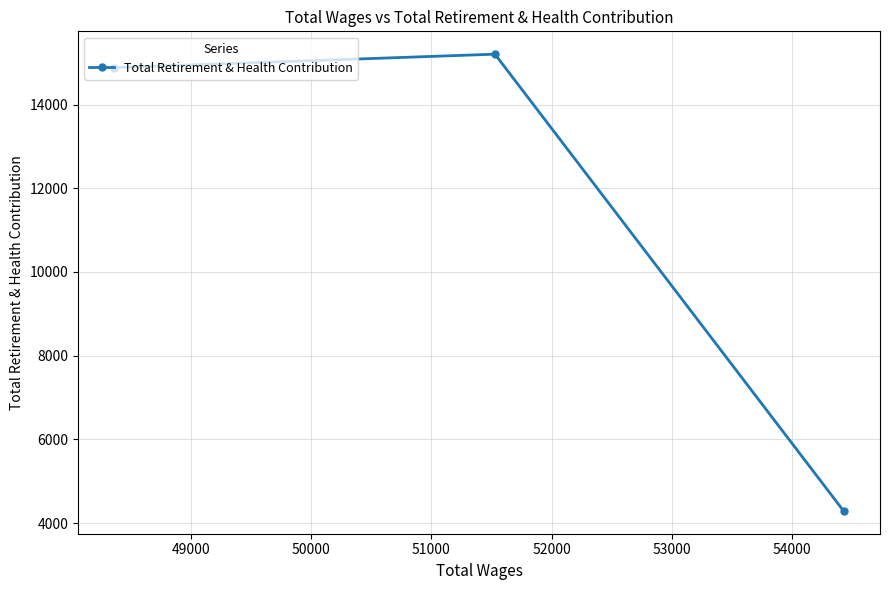

What is the smallest value displayed?

4290